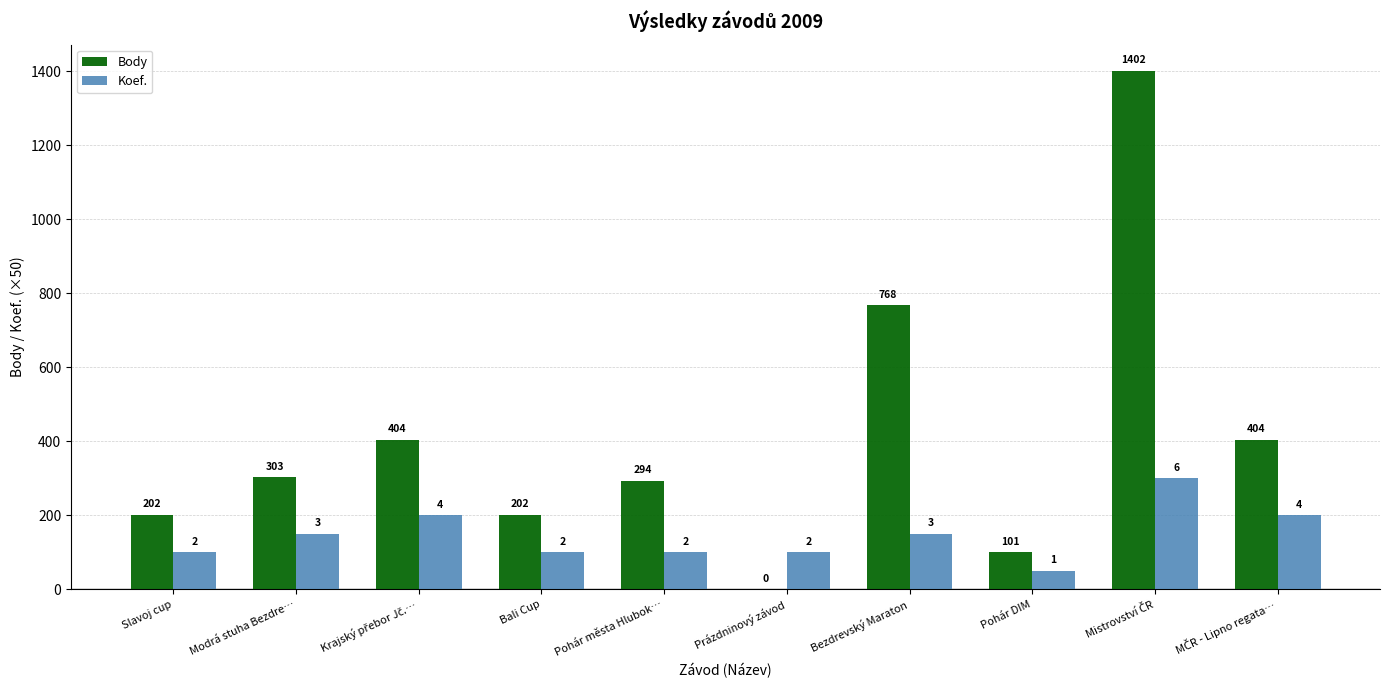

Read the Koef. value at Pohár DIM.

50